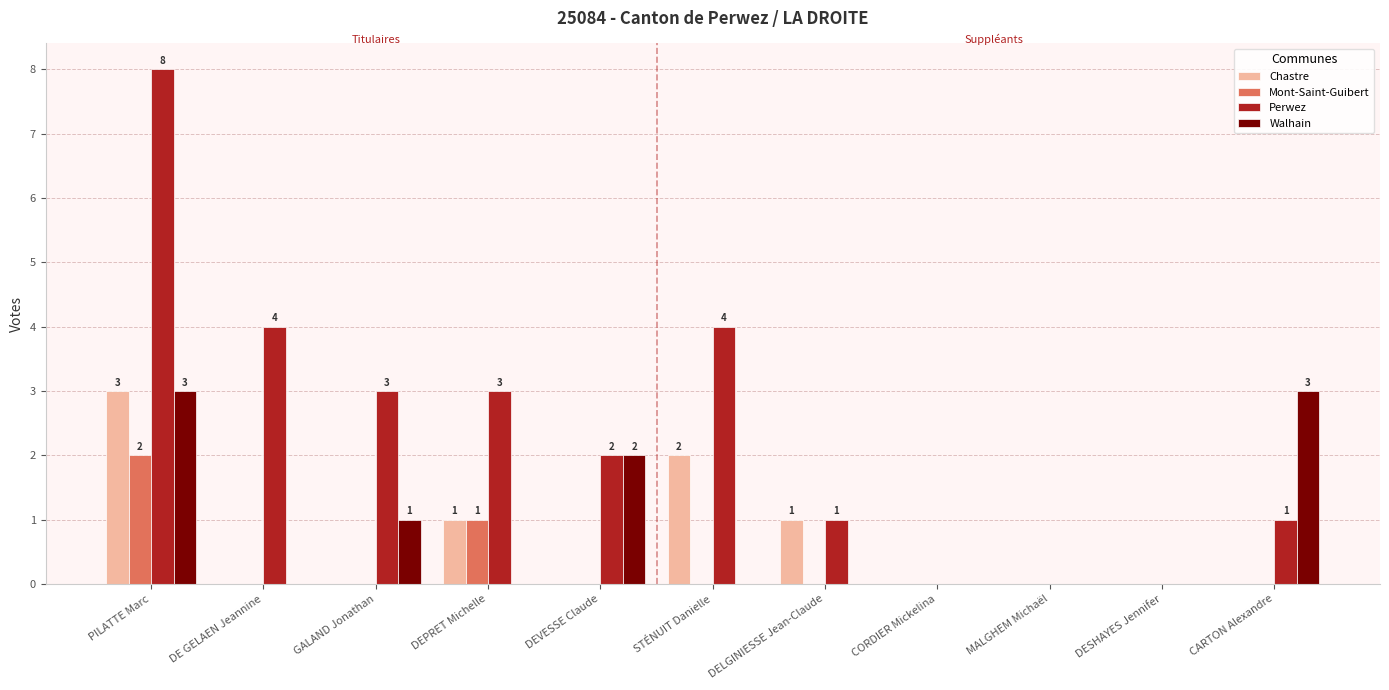

Does the chart contain stacked bars?

No